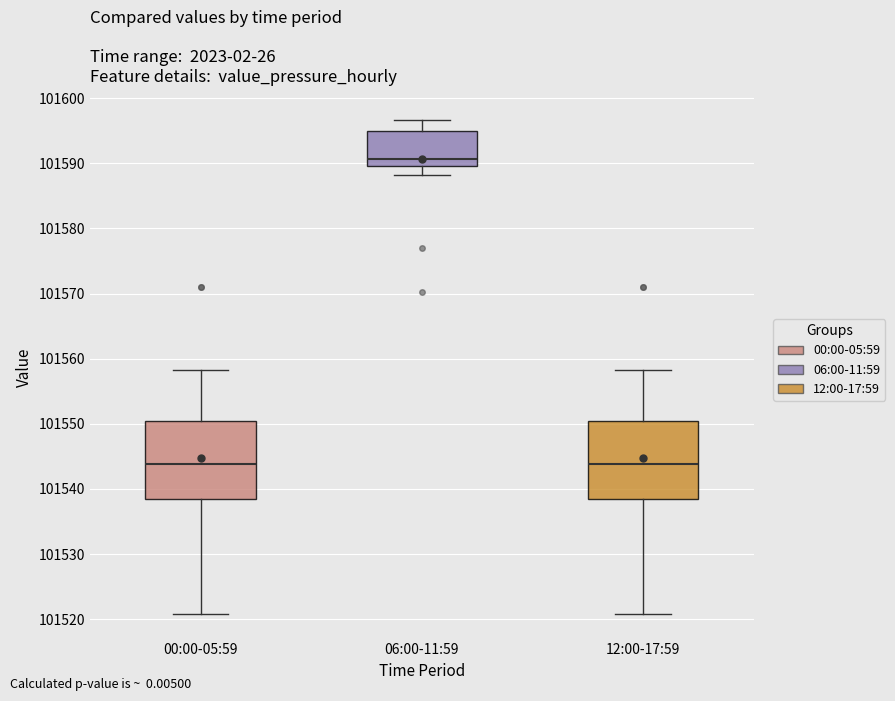

Where does the median line of the box for 12:00-17:59 sit on the y-axis? The values are not printed on the chart, so give them approximately, as read against the axis.

101544